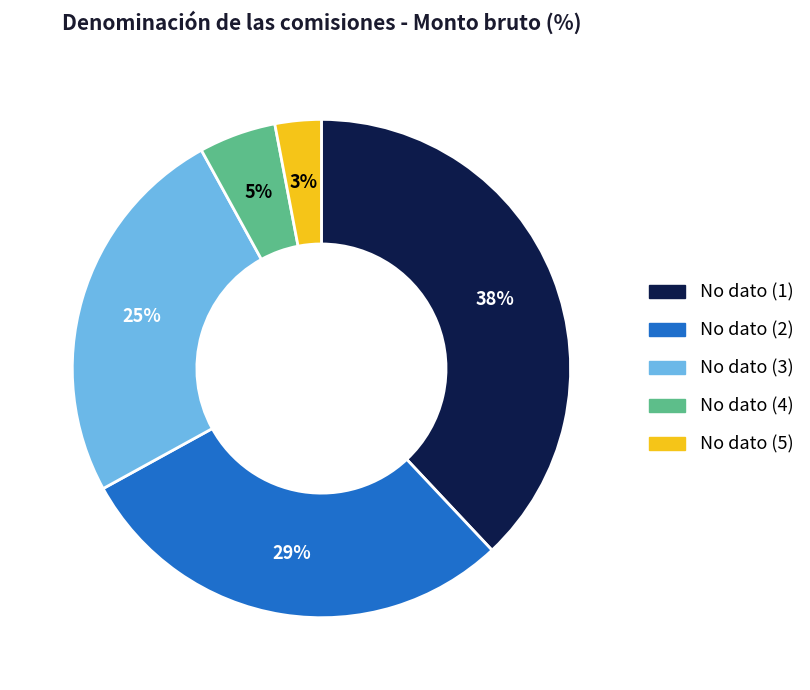

Is there any slice that represents more than half of the pie?

No